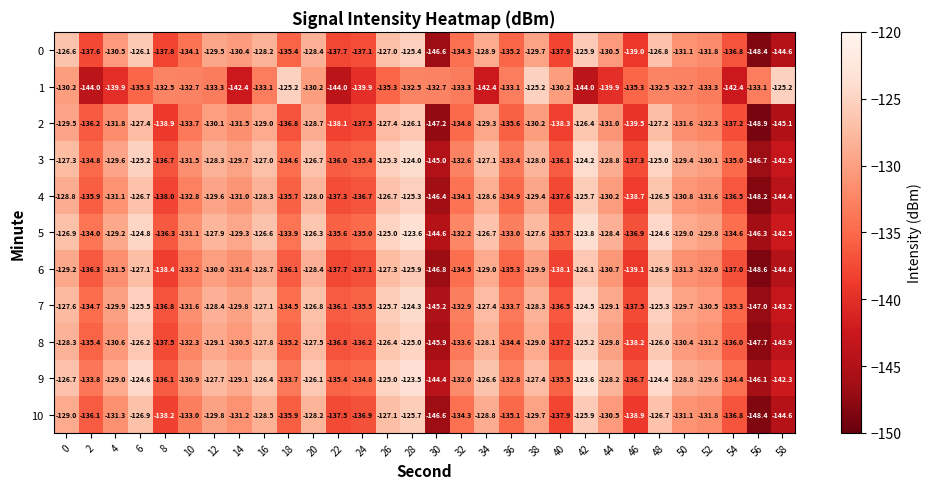

The value of 7 at 0 is -208.8. True or false?

False